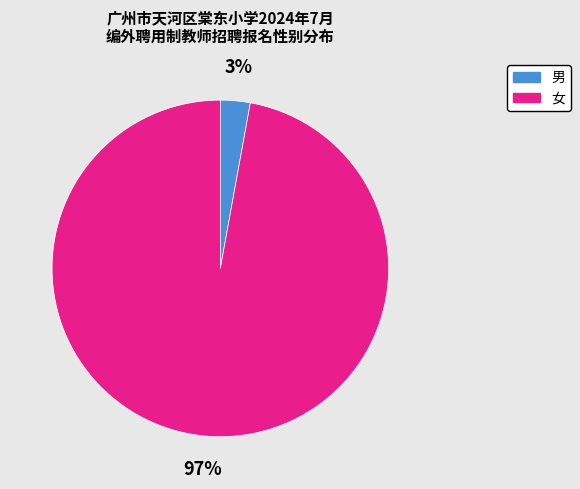

Between 女 and 男, which is larger?

女